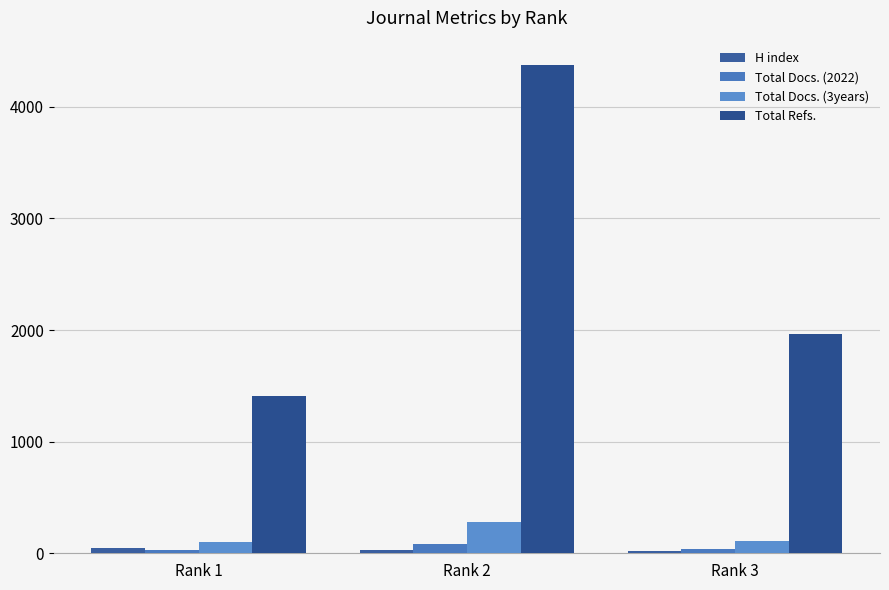

Is the value of Total Refs. at Rank 3 greater than the value of H index at Rank 1?

Yes